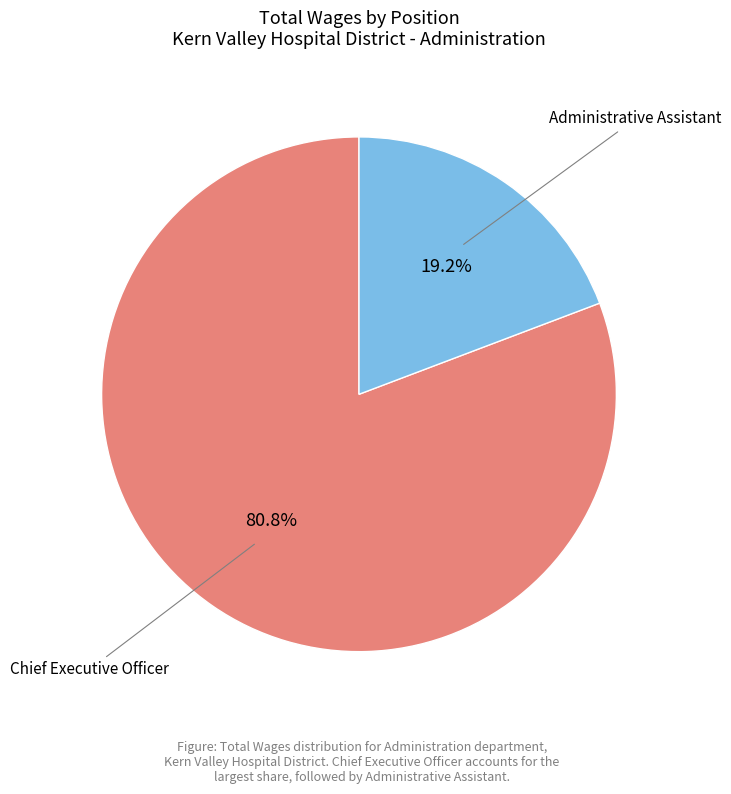

Is there a majority slice in this chart?

Yes